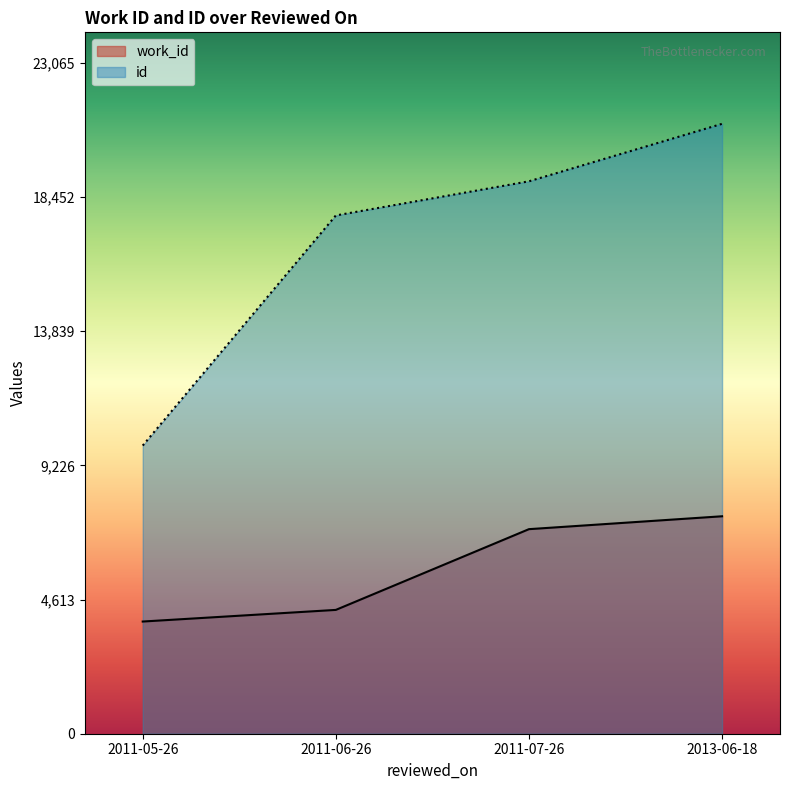

What are all the series names shown in the legend?

work_id, id